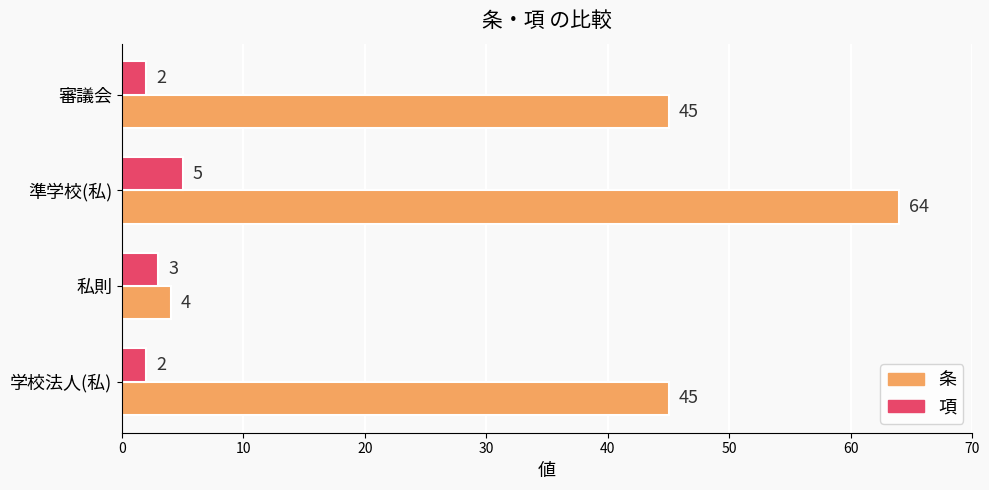

What is the average value of the 項 series?

3